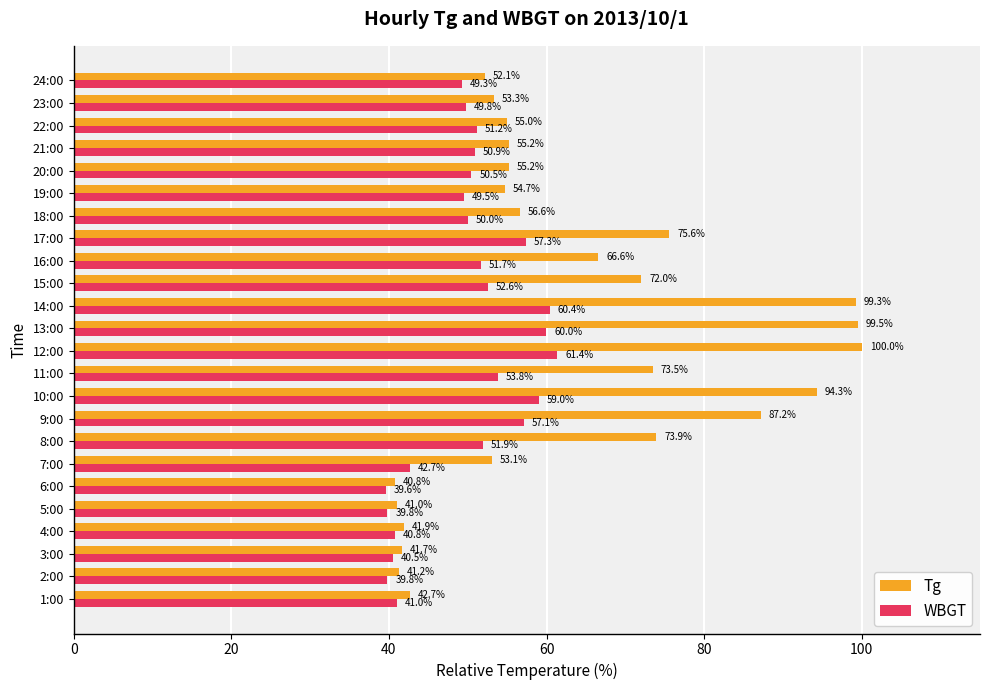

What is the average value of the WBGT series?

50.0